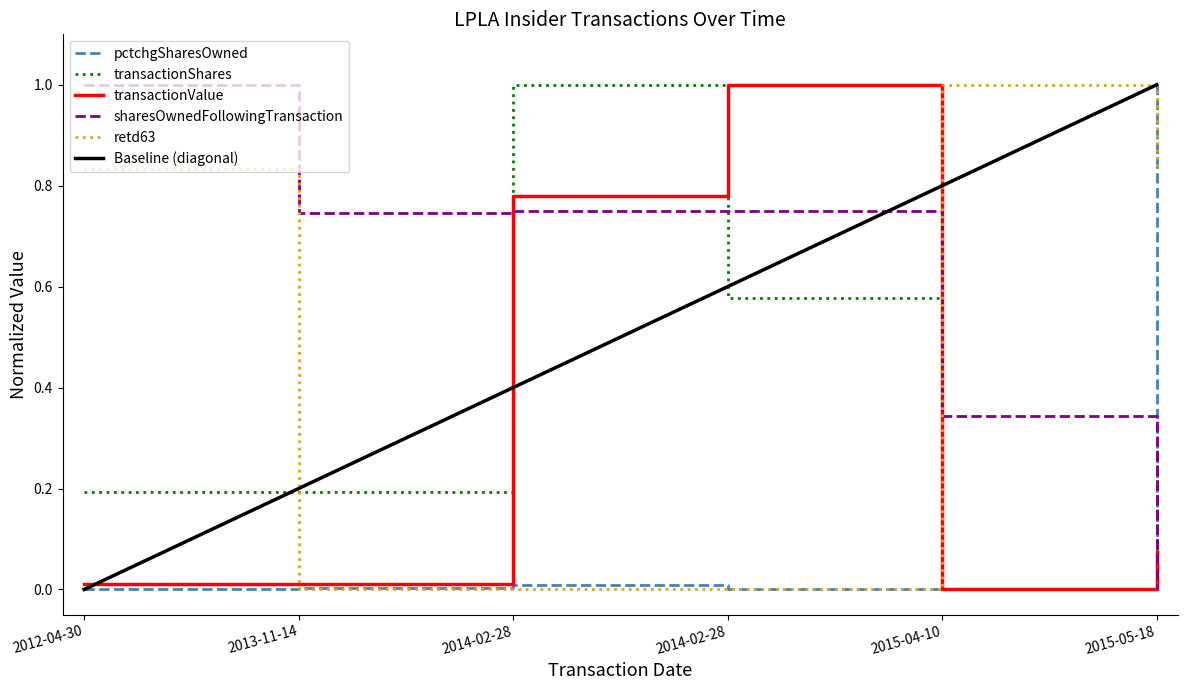

True or false: sharesOwnedFollowingTransaction has a value of 0.7 at 2013-11-14.

True